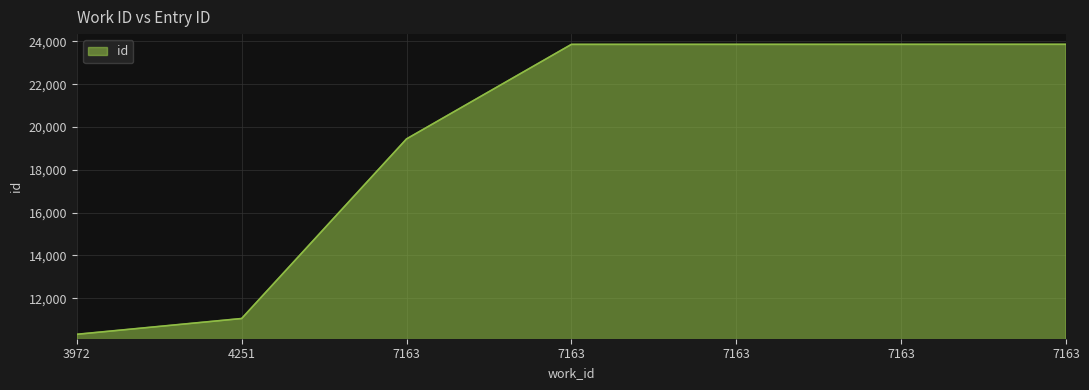

What is the sum of all values?

136248